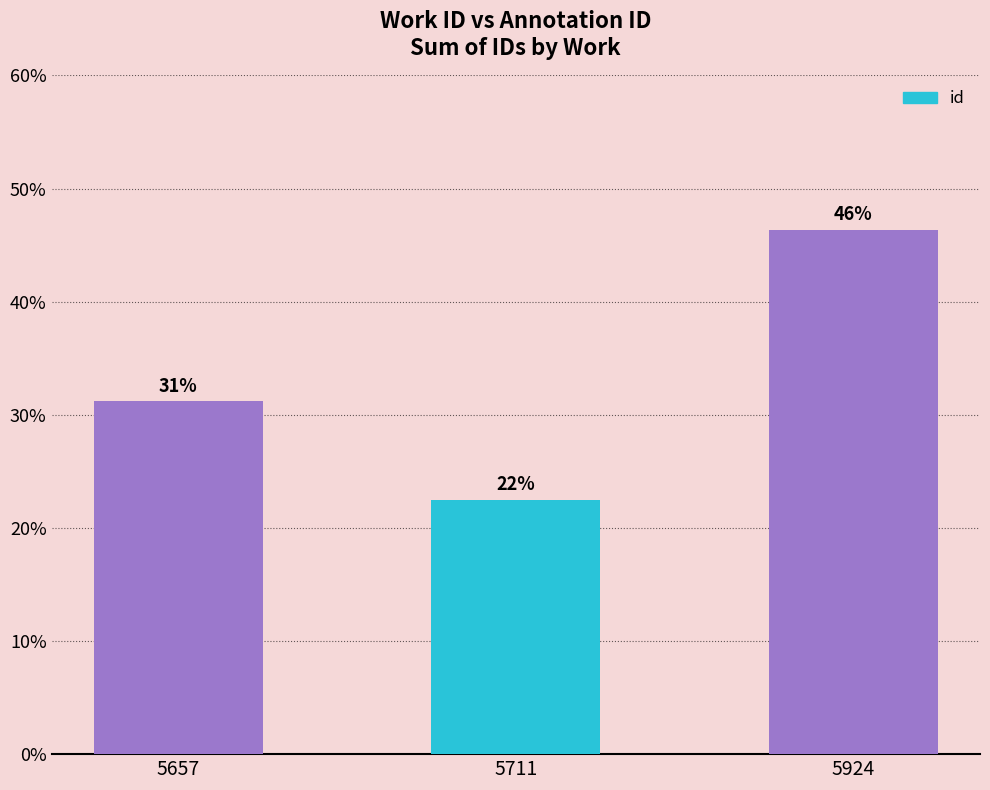

What is the change in value from 5657 to 5924?

+15.1